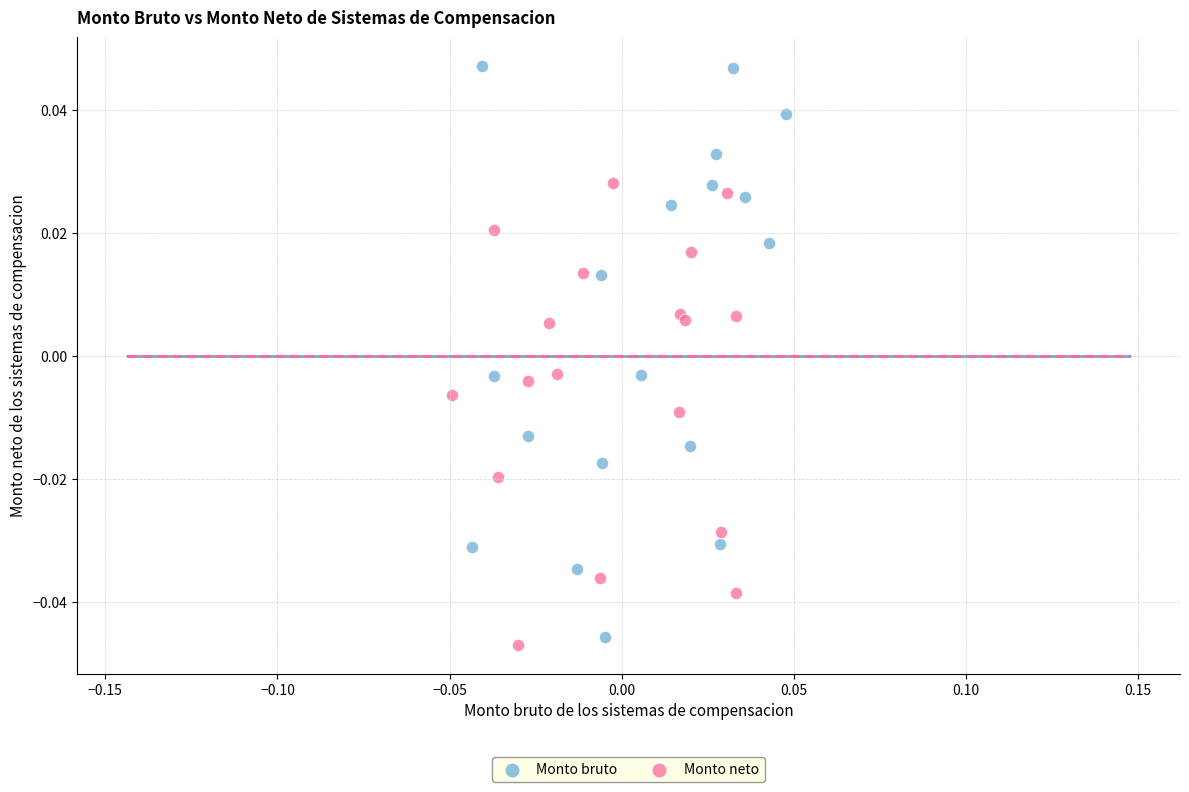

What are all the series names shown in the legend?

Monto bruto, Monto neto